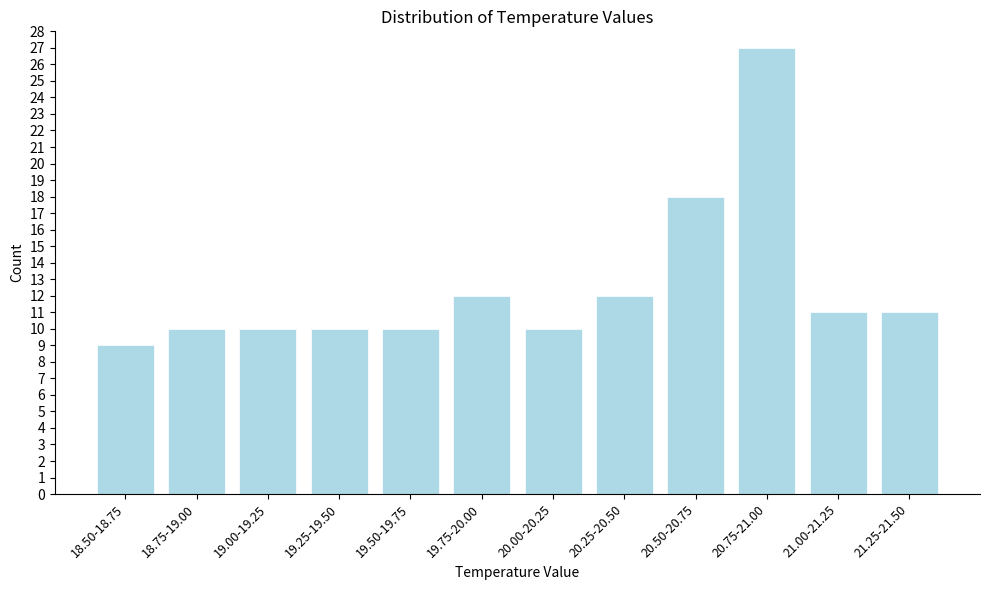

Reading left to right, extract all data points from this chart.

9	10	10	10	10	12	10	12	18	27	11	11